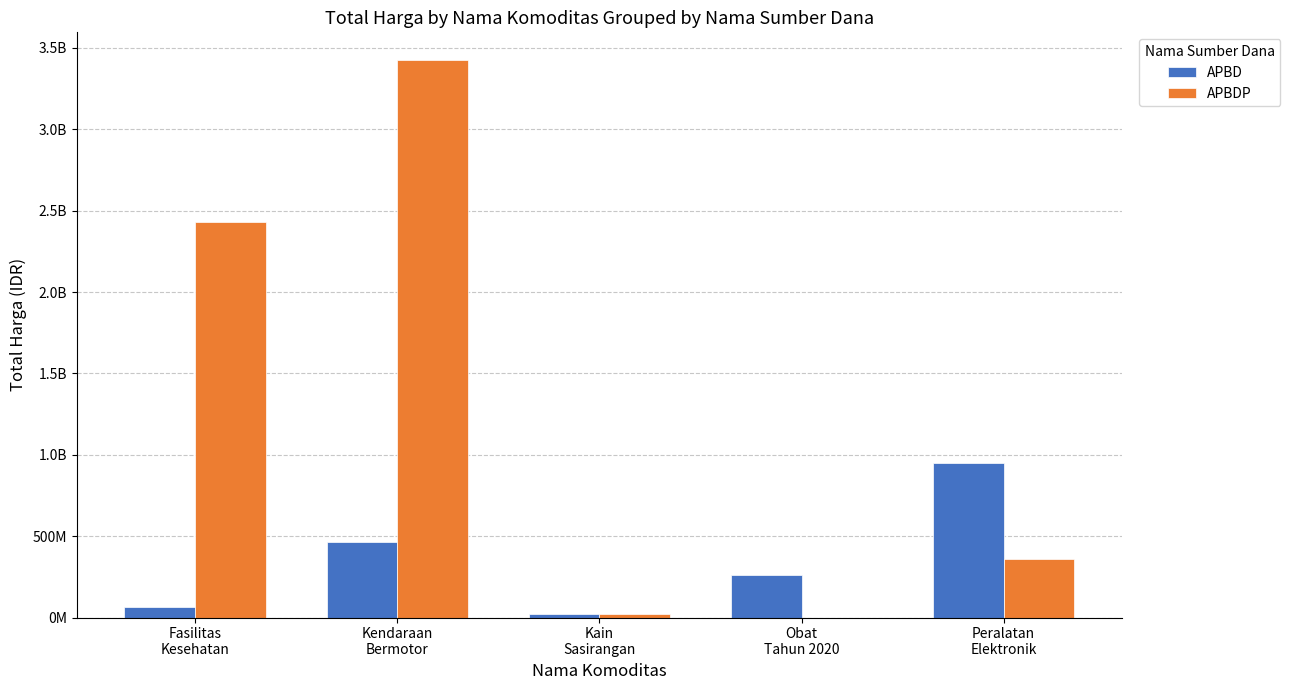

What is the sum of the APBDP values at Kendaraan
Bermotor and Peralatan
Elektronik?

3787015800